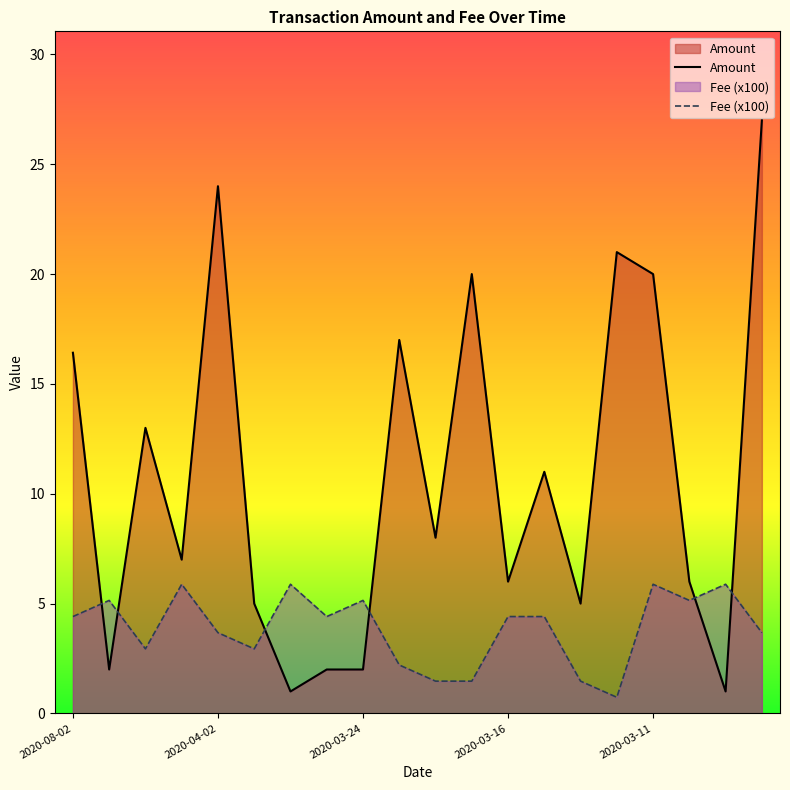

How many intersections are there between Amount and Fee?

6